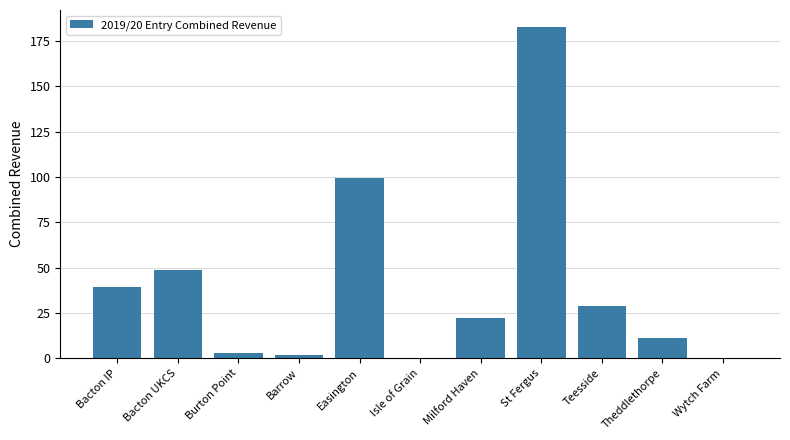

What is the sum of all values?

436.6